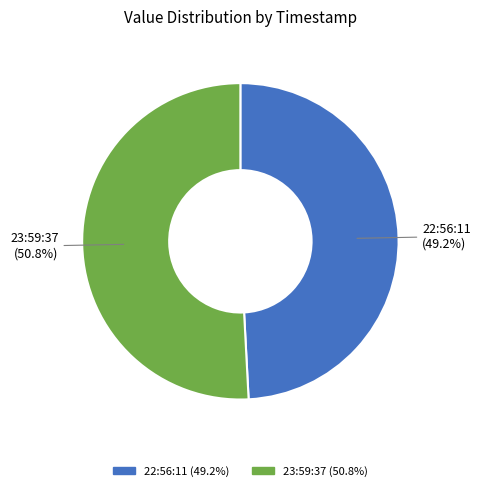

Is there a majority slice in this chart?

Yes